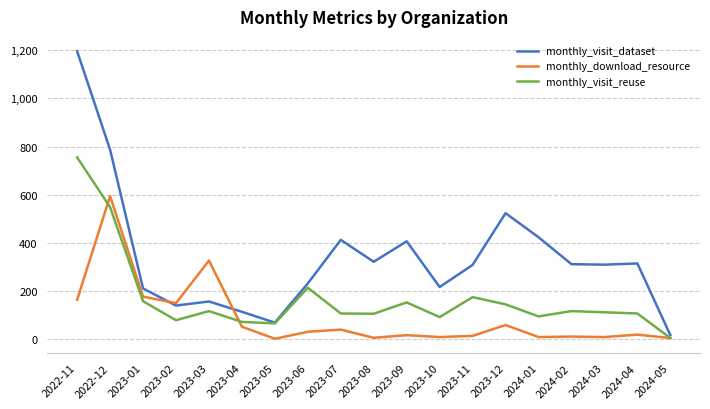

What is the average value of the monthly_visit_dataset series?

340